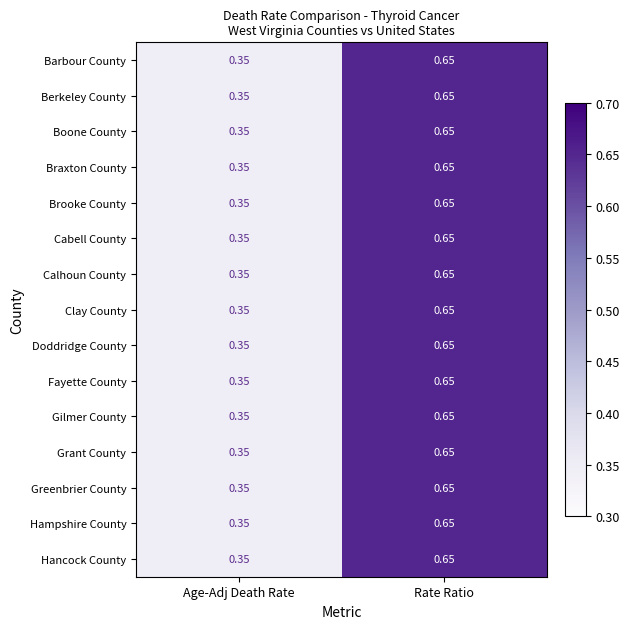

Count the number of data series in this chart.

15